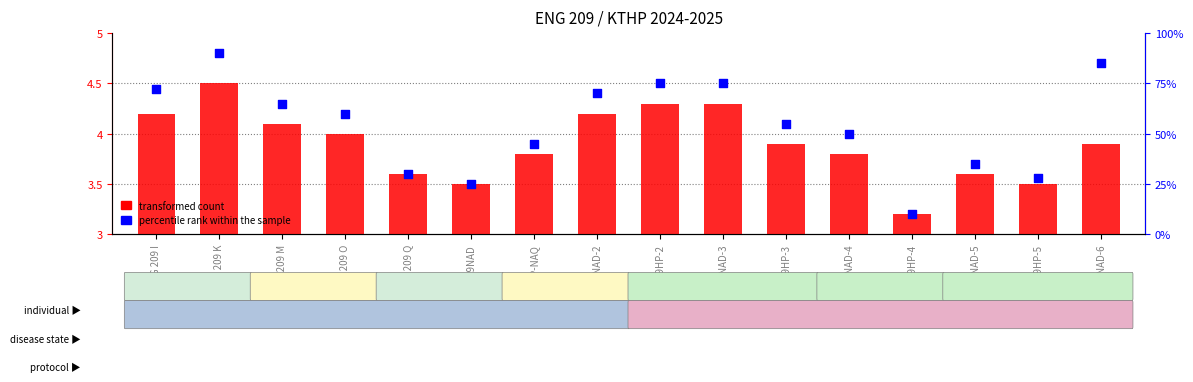

Which series has the widest spread of Y values?

percentile rank within the sample